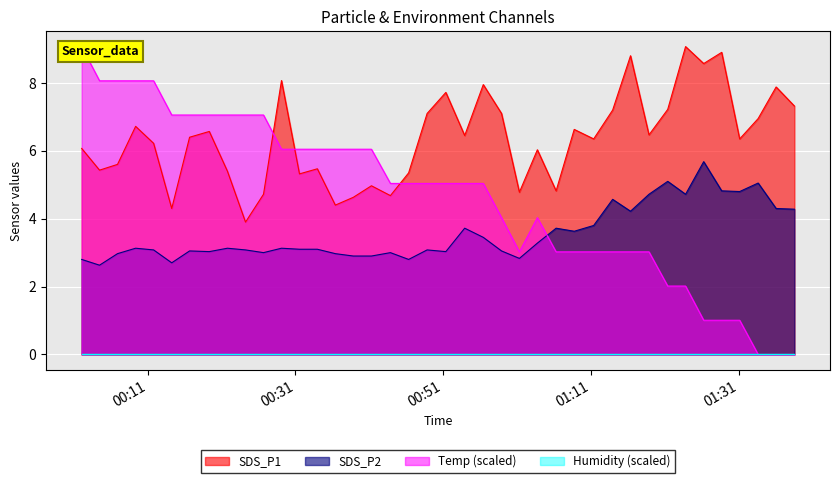

At how many categories does at least one series exceed 3?

40